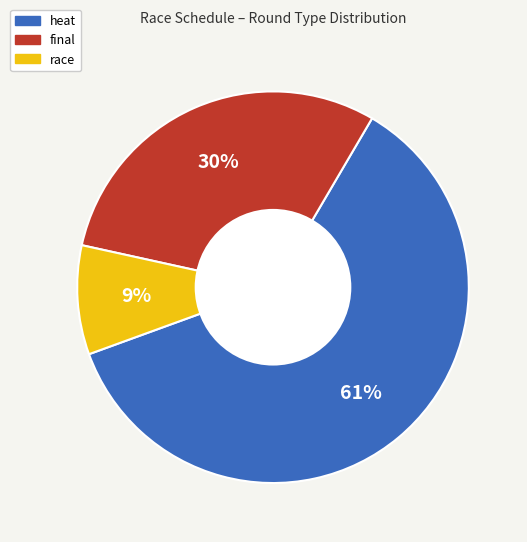

What percentage is the race slice, to the nearest percent?

9%